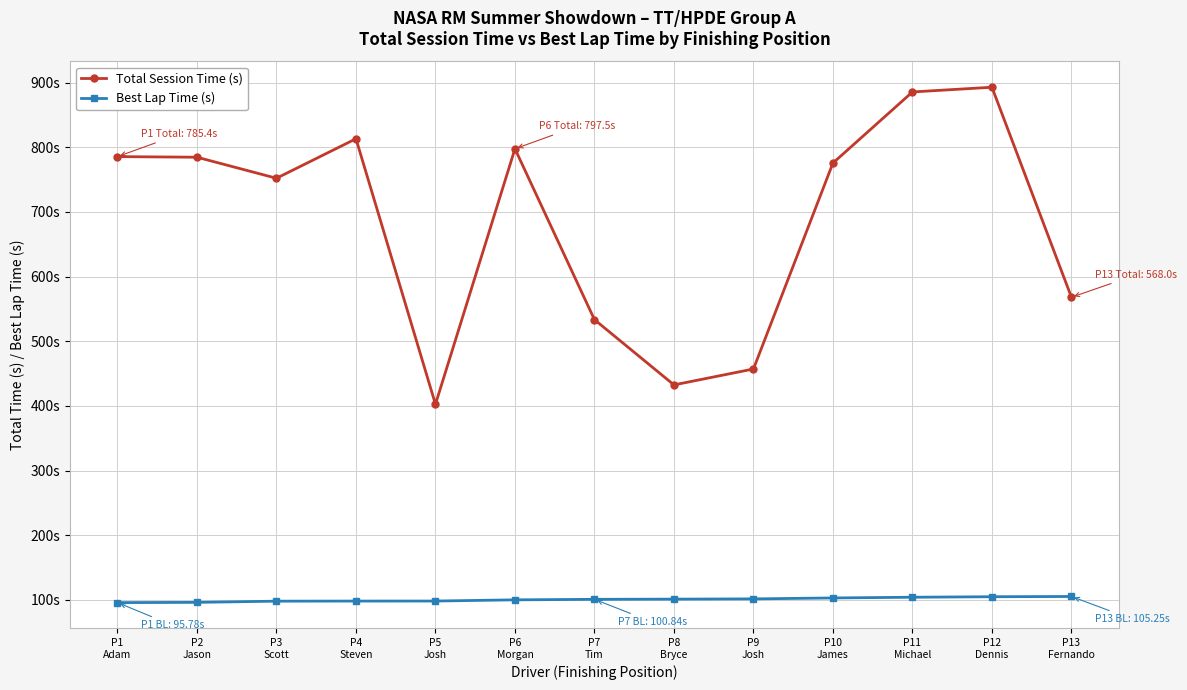

Is the value of Total Session Time (s) at P7
Tim greater than the value of Best Lap Time (s) at P13
Fernando?

Yes